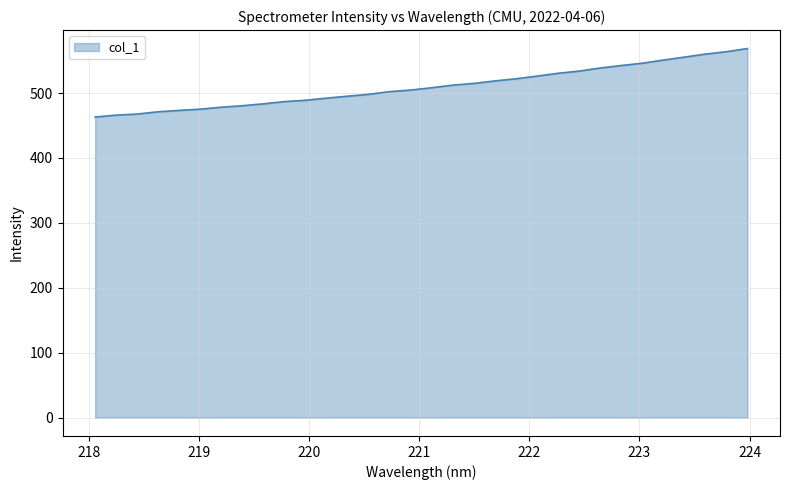

How many distinct data groups are displayed?

1